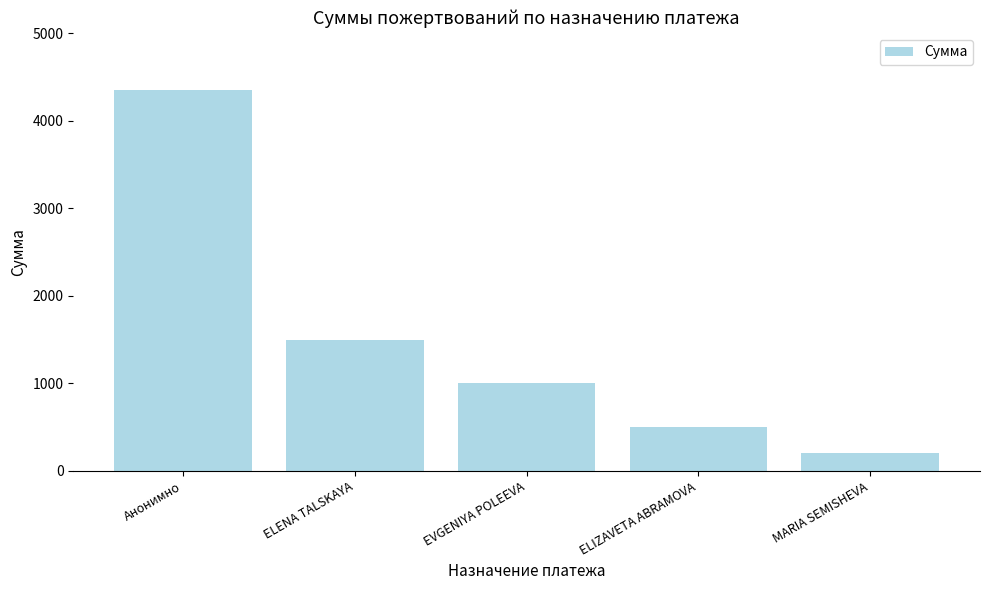

Reading left to right, what are all the values shown in this chart?

Анонимно=4350	ELENA TALSKAYA=1500	EVGENIYA POLEEVA=1000	ELIZAVETA ABRAMOVA=500	MARIA SEMISHEVA=200